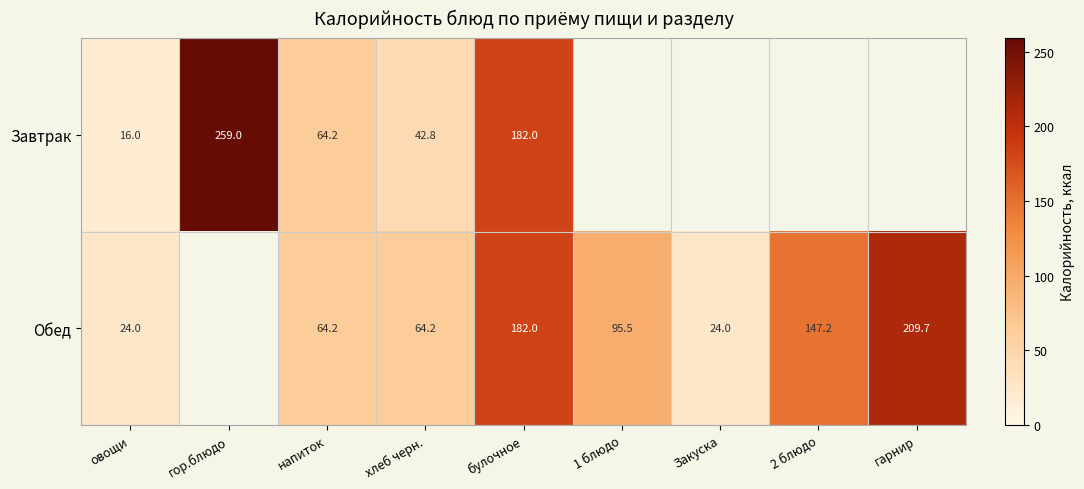

At which category is the sum across all series the highest?

булочное